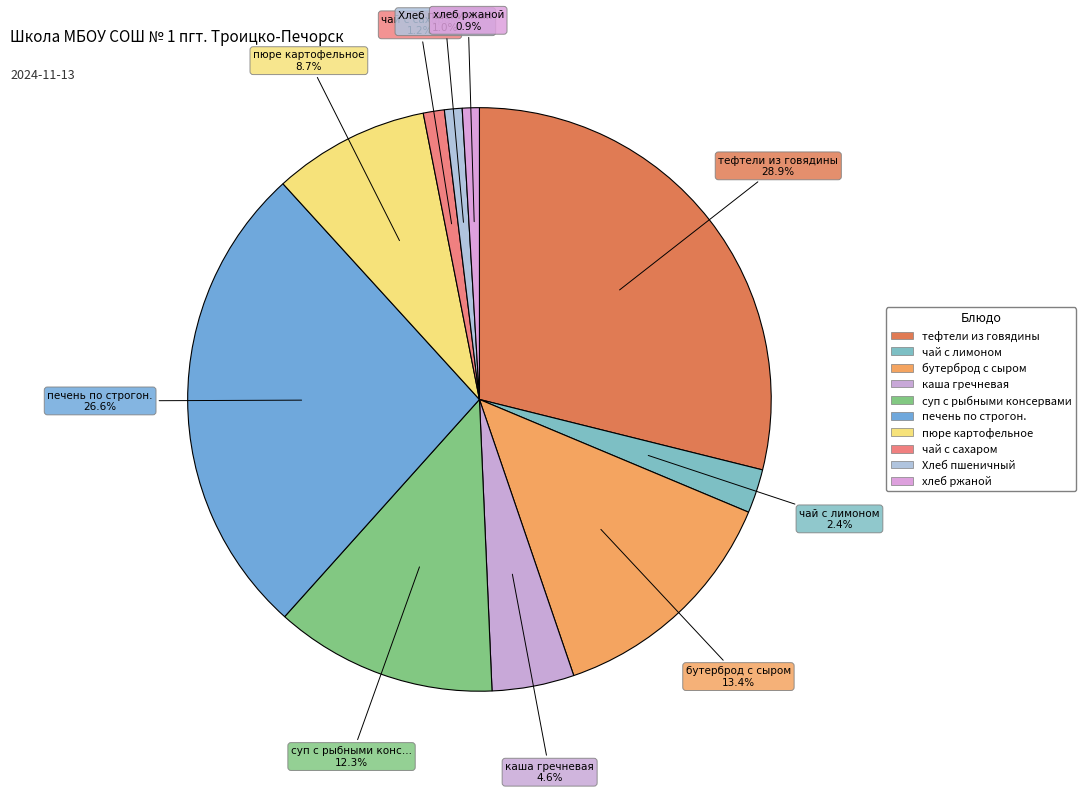

To the nearest percent, what is the average slice percentage?

10%